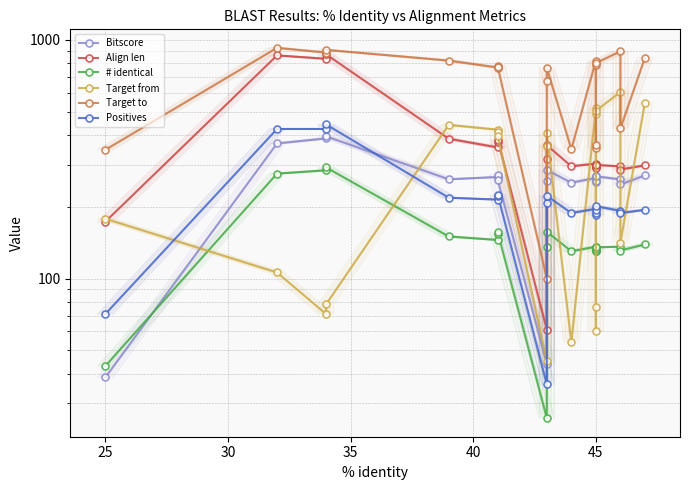

List the series in order of their peak value, highest first.

Target to, Align len, Target from, Positives, Bitscore, # identical